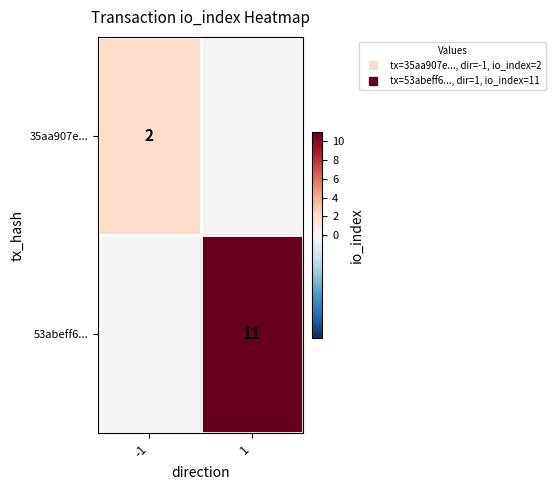

Is the value of 53abeff6... at -1 greater than the value of 35aa907e... at -1?

No